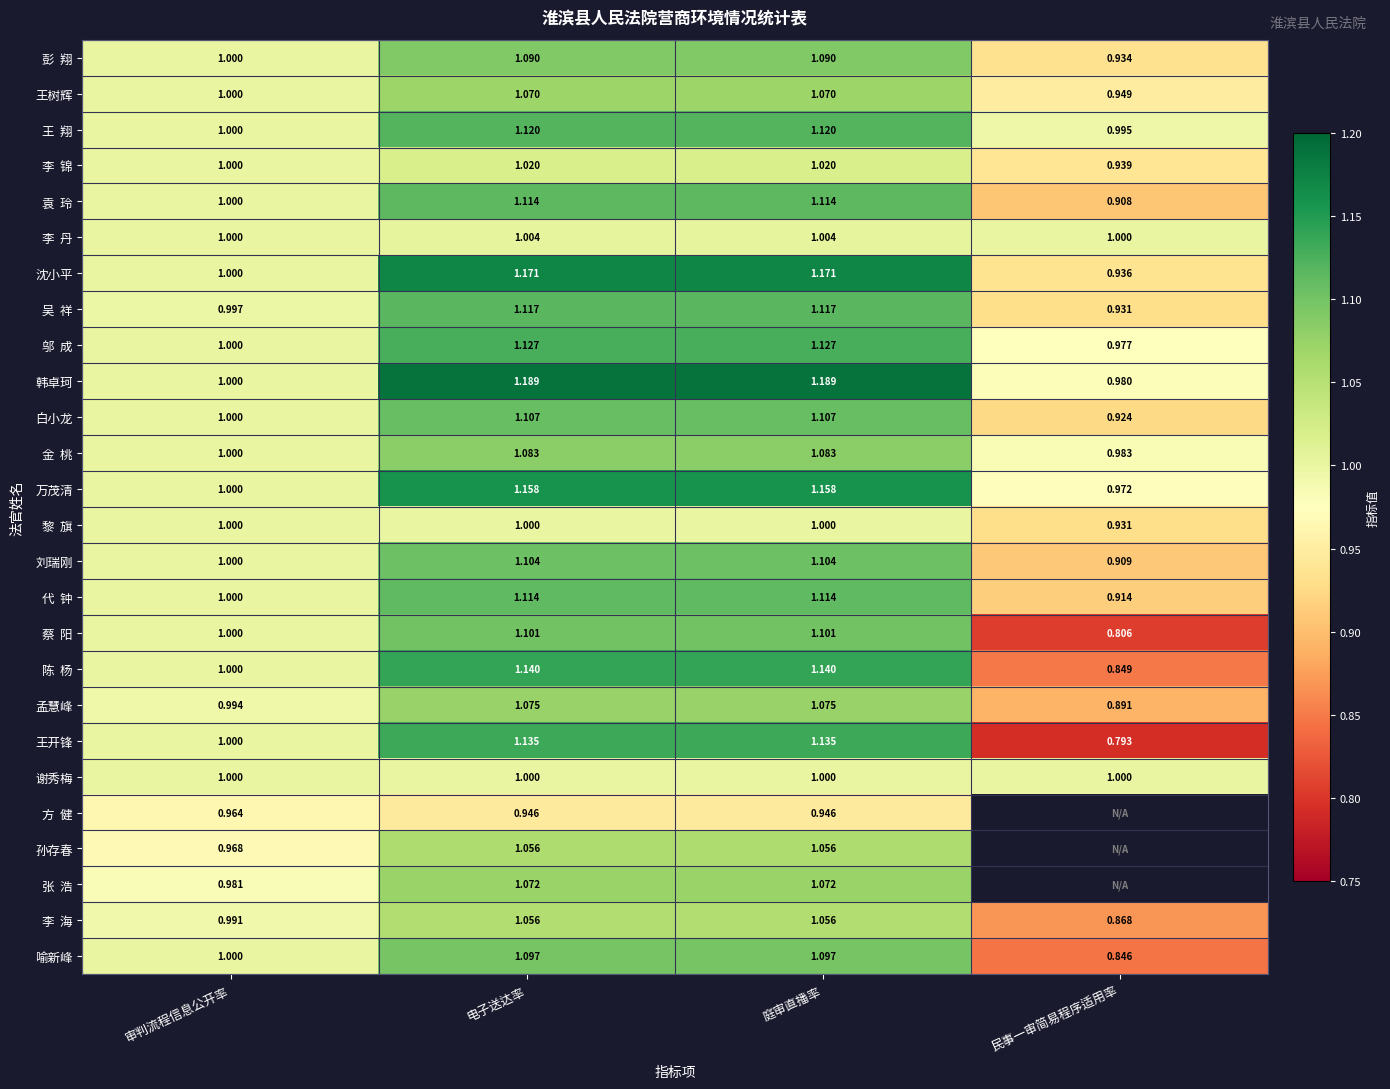

Which series changed the most between 审判流程信息公开率 and 电子送达率?

韩卓珂